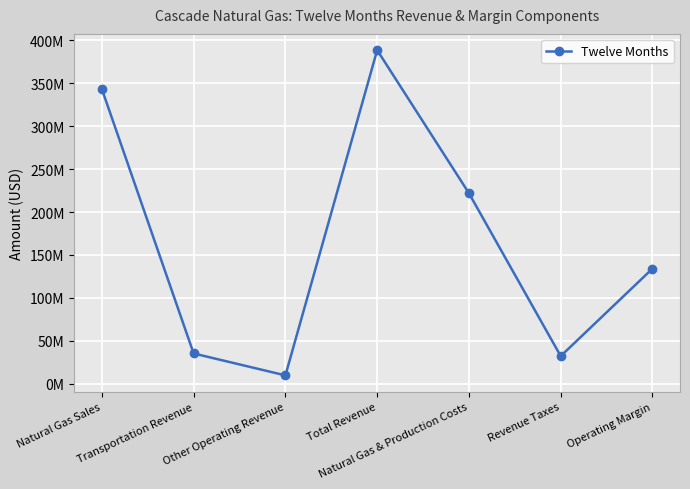

What is the smallest value displayed?

9896361